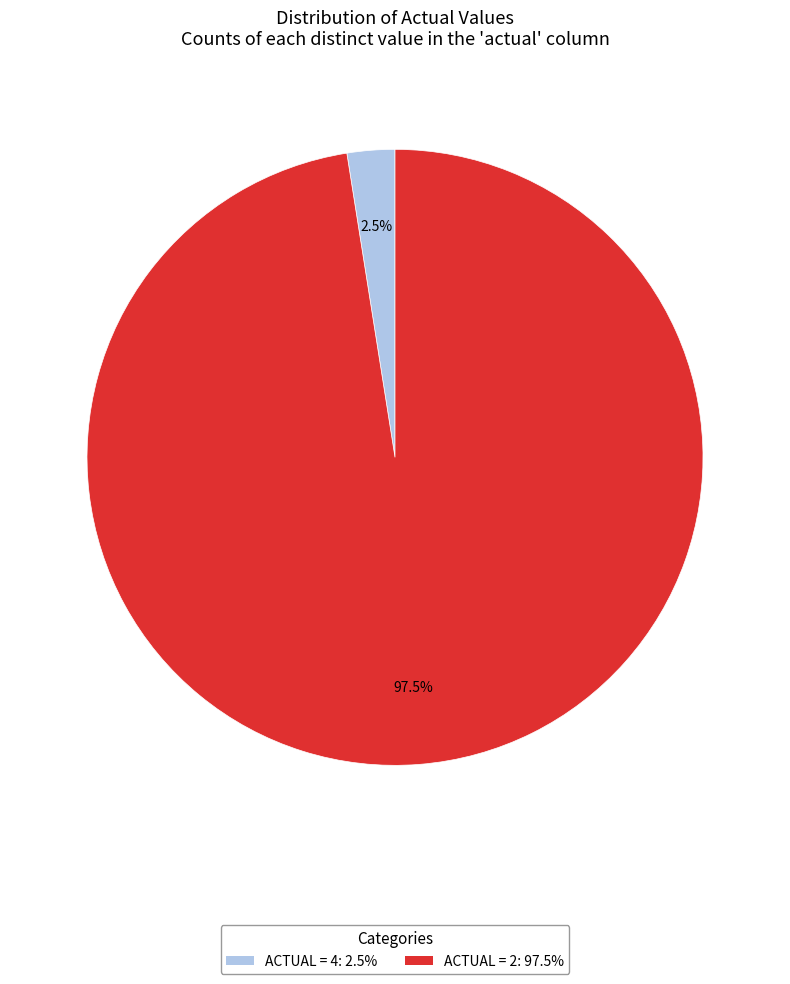

Combined, do ACTUAL = 2: 97.5% and ACTUAL = 4: 2.5% account for over 50%?

Yes